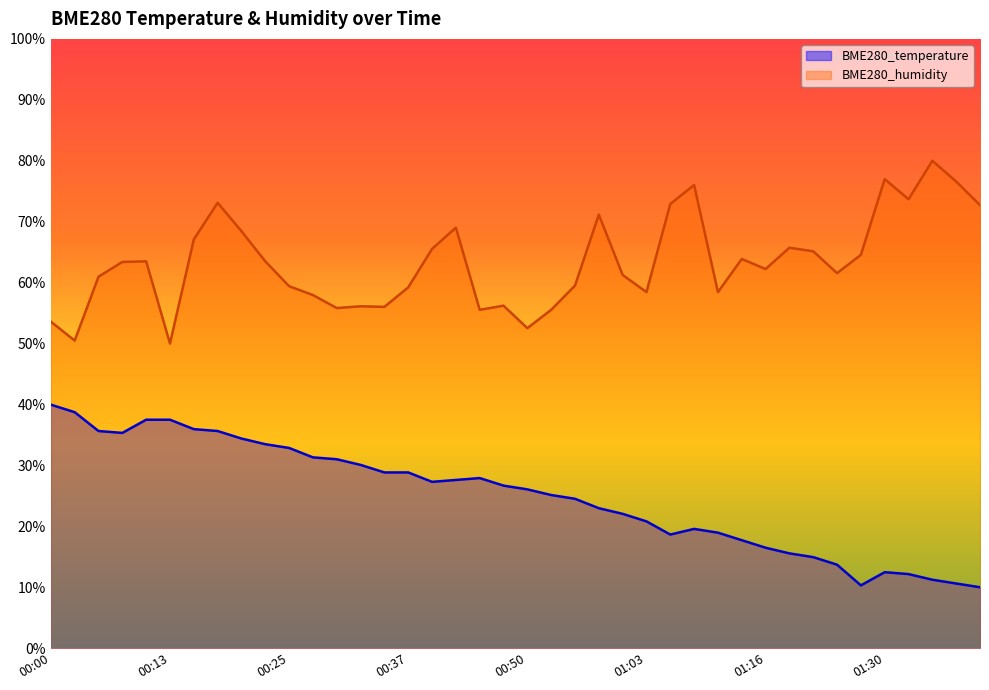

Which series has the largest total across all categories?

BME280_humidity